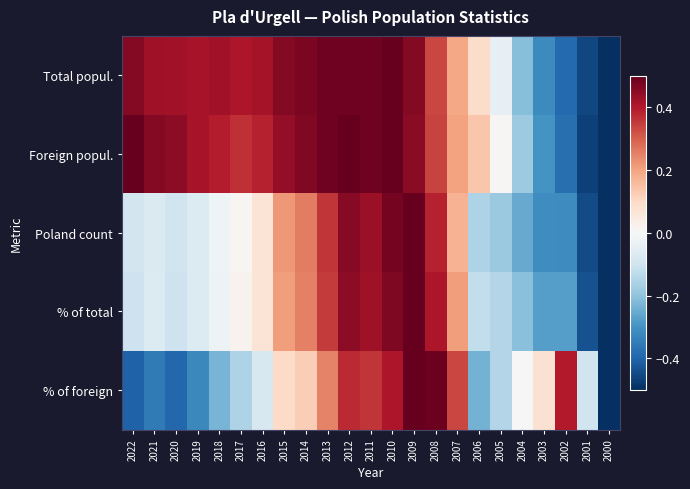

Which has a higher value, 2004 or 2001?

2004